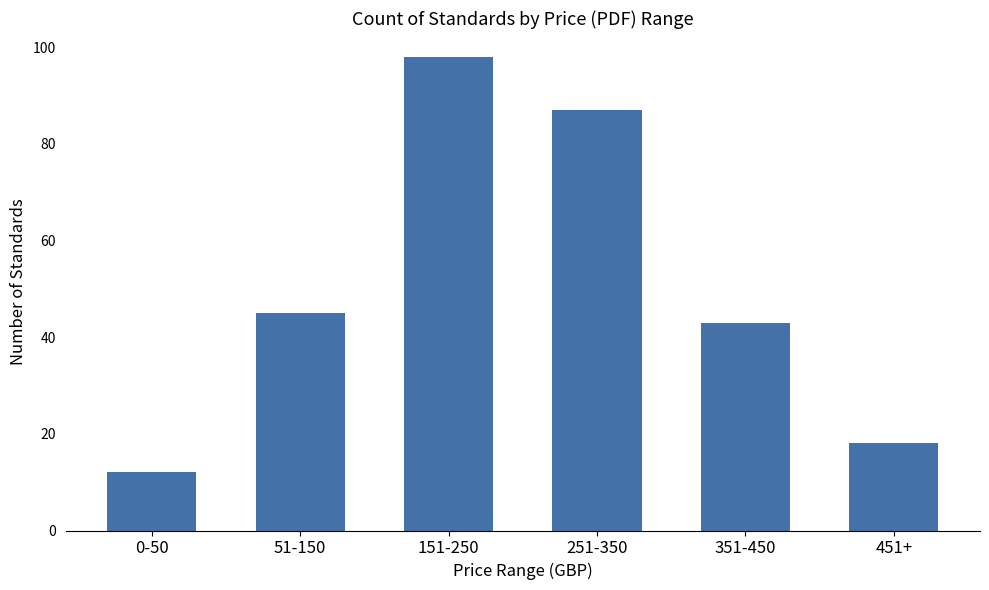

What is the sum of the values at 151-250 and 451+?

116